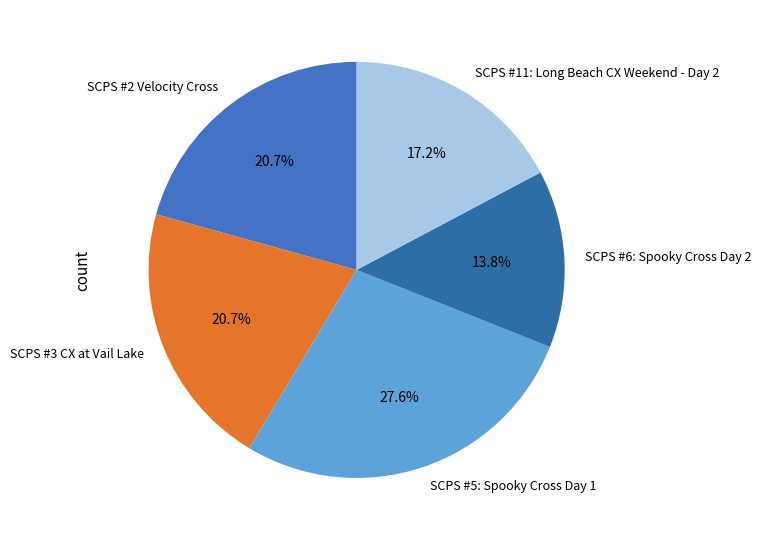

How many segments does this pie chart have?

5